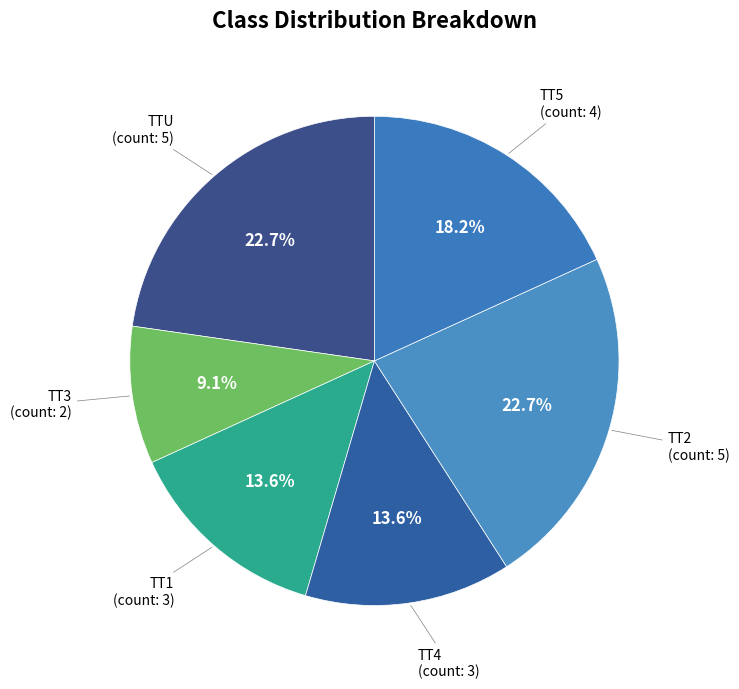

Approximately how many times larger is the value at TTU compared to TT2?

1.0